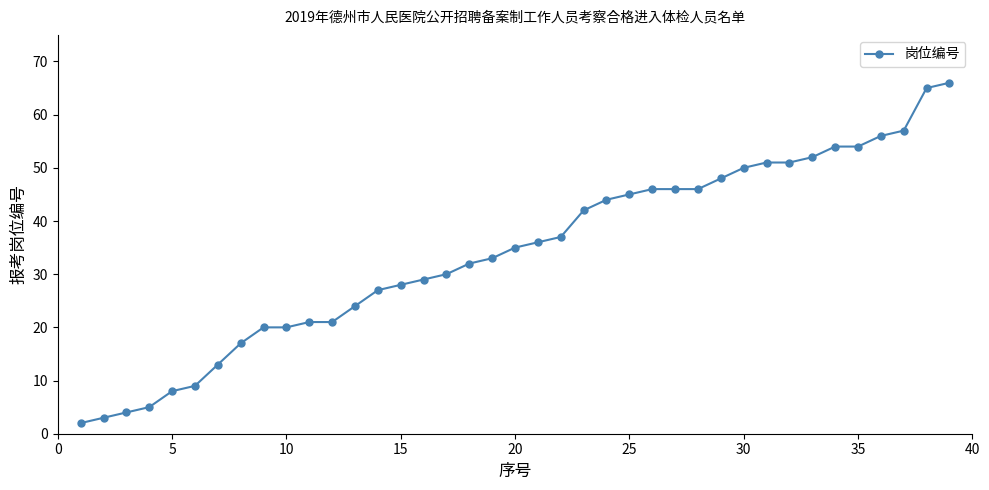

What is the difference between the second highest and minimum values?

63